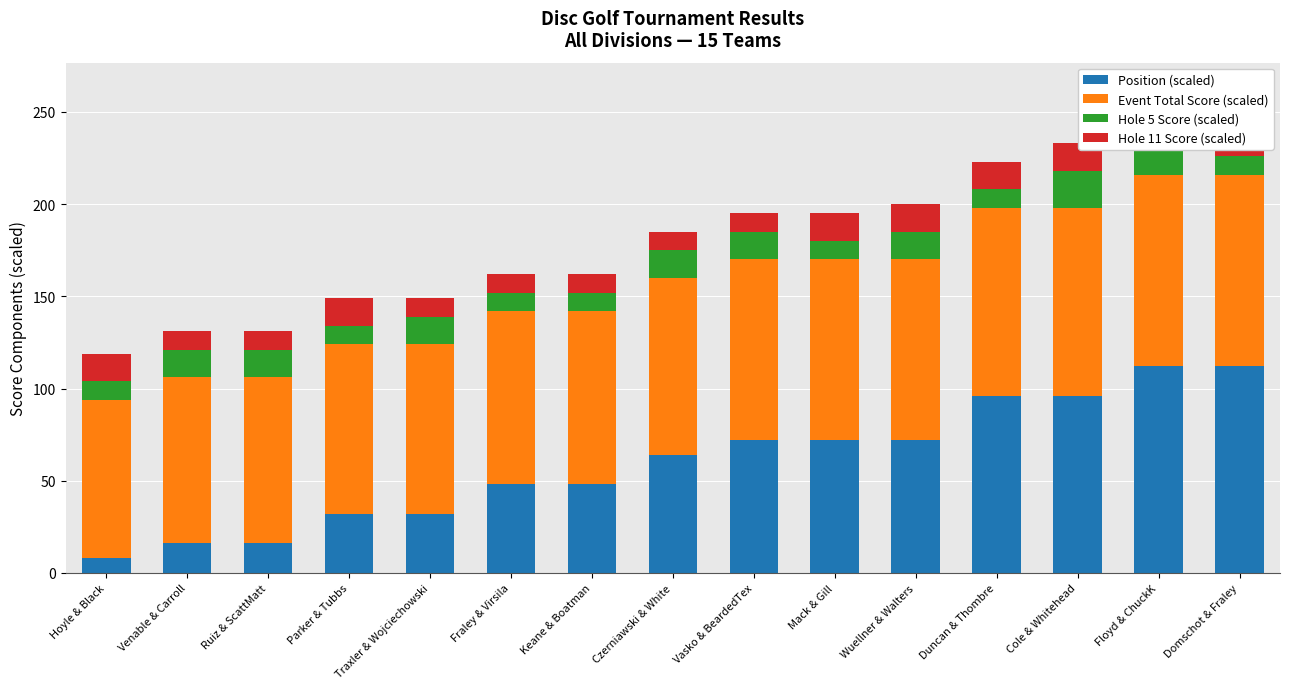

What is the sum of the Event Total Score (scaled) values at Hoyle & Black and Keane & Boatman?

180